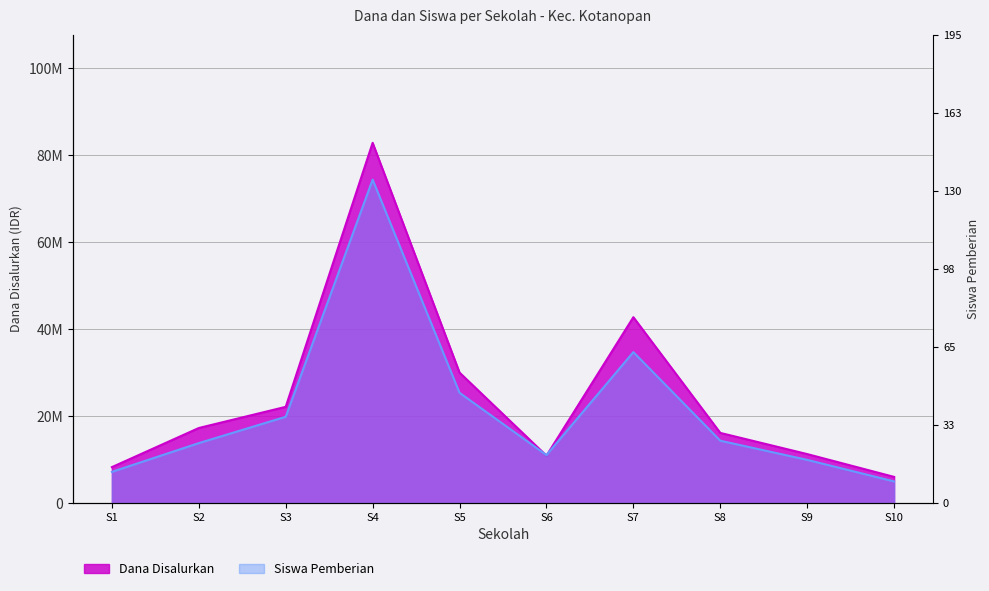

What is the average value of the Dana Disalurkan series?

24750000.0